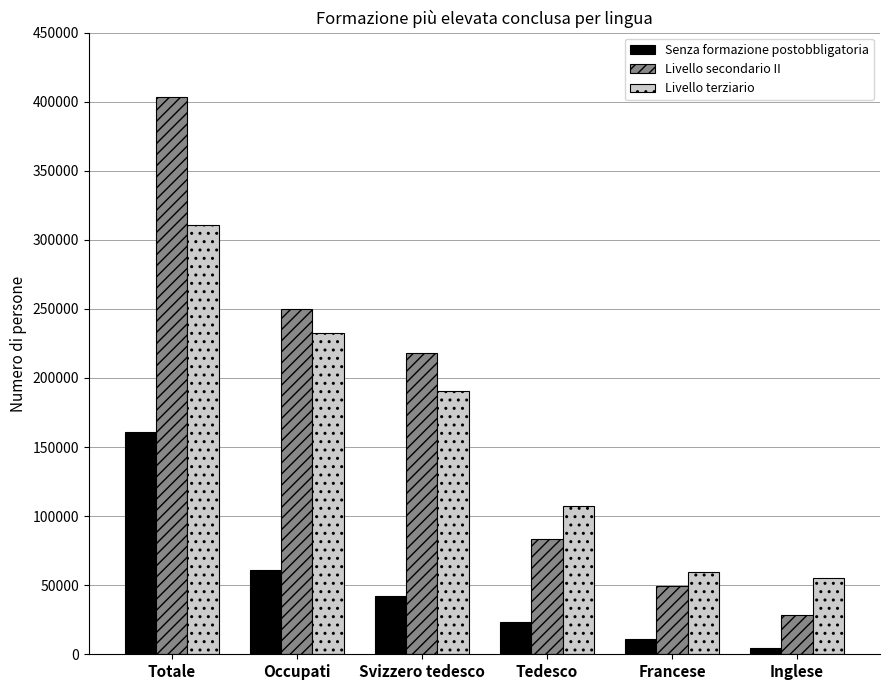

At which category does the chart reach its minimum across all series?

Inglese